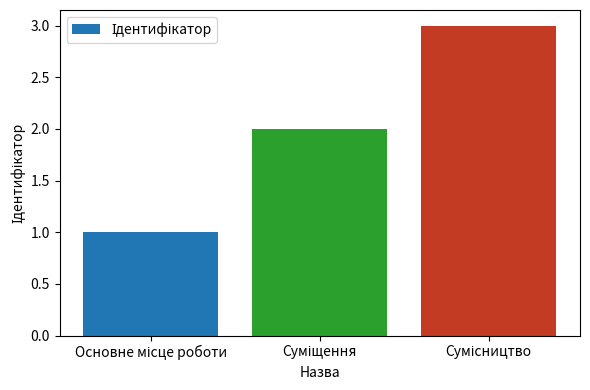

What is the sum of all values?

6